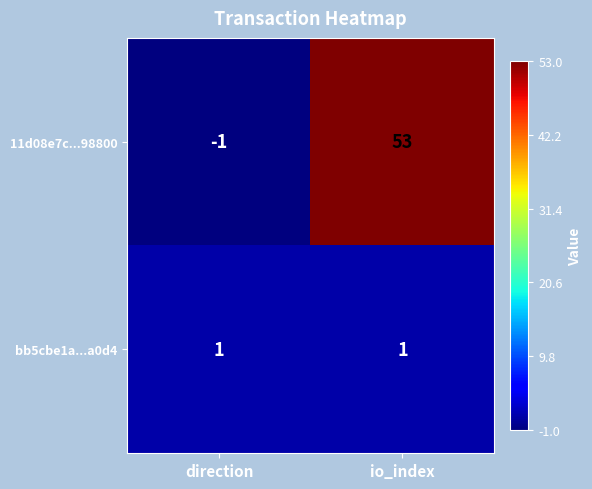

Which series has the largest range (max minus min)?

11d08e7c...98800